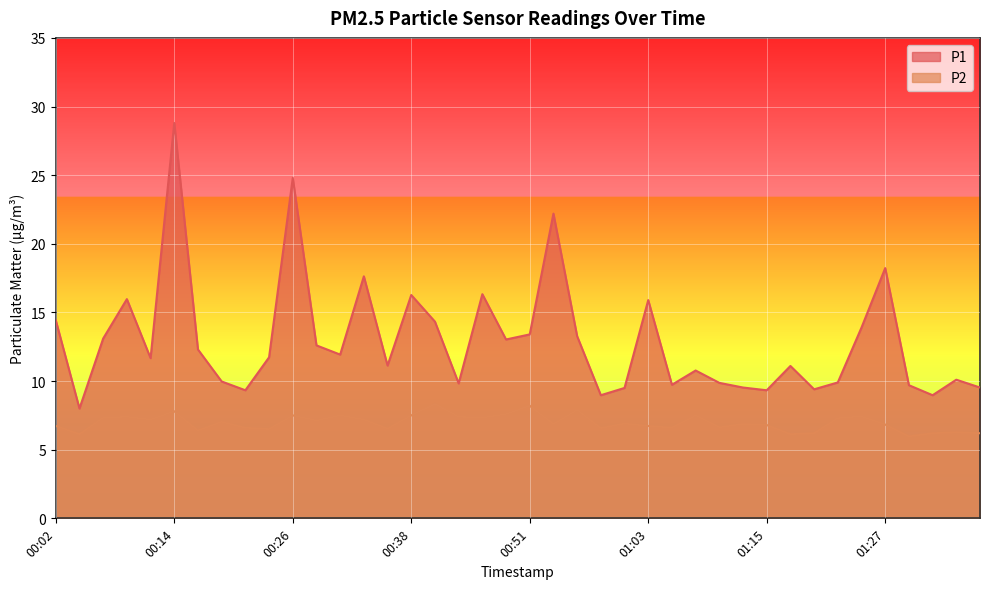

Reading right to left, list all the values displayed in this chart.

P1: 01:37=9.5	01:35=10.1	01:32=9.0	01:30=9.7	01:27=18.2	01:25=13.9	01:22=9.9	01:20=9.4	01:17=11.1	01:15=9.3	01:13=9.5	01:10=9.9	01:08=10.8	01:05=9.7	01:03=15.9	01:00=9.5	00:58=9.0	00:55=13.3	00:53=22.2	00:51=13.4	00:48=13.0	00:46=16.3	00:43=9.8	00:41=14.3	00:38=16.3	00:36=11.1	00:33=17.6	00:31=11.9	00:29=12.6	00:26=24.8	00:24=11.7	00:21=9.3	00:19=10.0	00:16=12.3	00:14=28.8	00:12=11.7	00:09=16.0	00:07=13.1	00:04=8.0	00:02=14.4
P2: 01:37=6.2	01:35=6.3	01:32=6.2	01:30=6.0	01:27=6.8	01:25=7.4	01:22=7.3	01:20=6.2	01:17=6.1	01:15=6.8	01:13=6.9	01:10=6.6	01:08=7.5	01:05=6.6	01:03=6.7	01:00=6.9	00:58=6.6	00:55=7.9	00:53=6.9	00:51=8.2	00:48=7.6	00:46=7.3	00:43=7.4	00:41=8.3	00:38=7.5	00:36=6.5	00:33=7.2	00:31=7.5	00:29=7.1	00:26=7.5	00:24=6.5	00:21=6.6	00:19=7.0	00:16=6.4	00:14=7.8	00:12=7.2	00:09=7.4	00:07=7.3	00:04=6.1	00:02=6.7